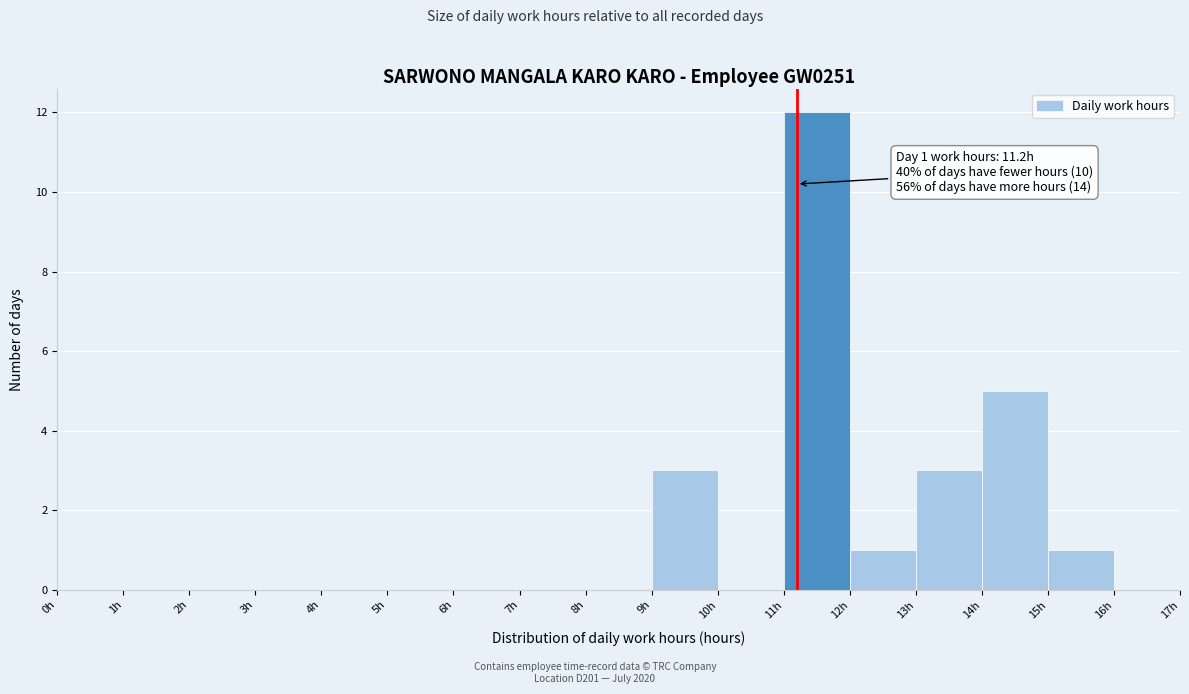

Over which range of the x-axis is the bar tallest?

11 to 12